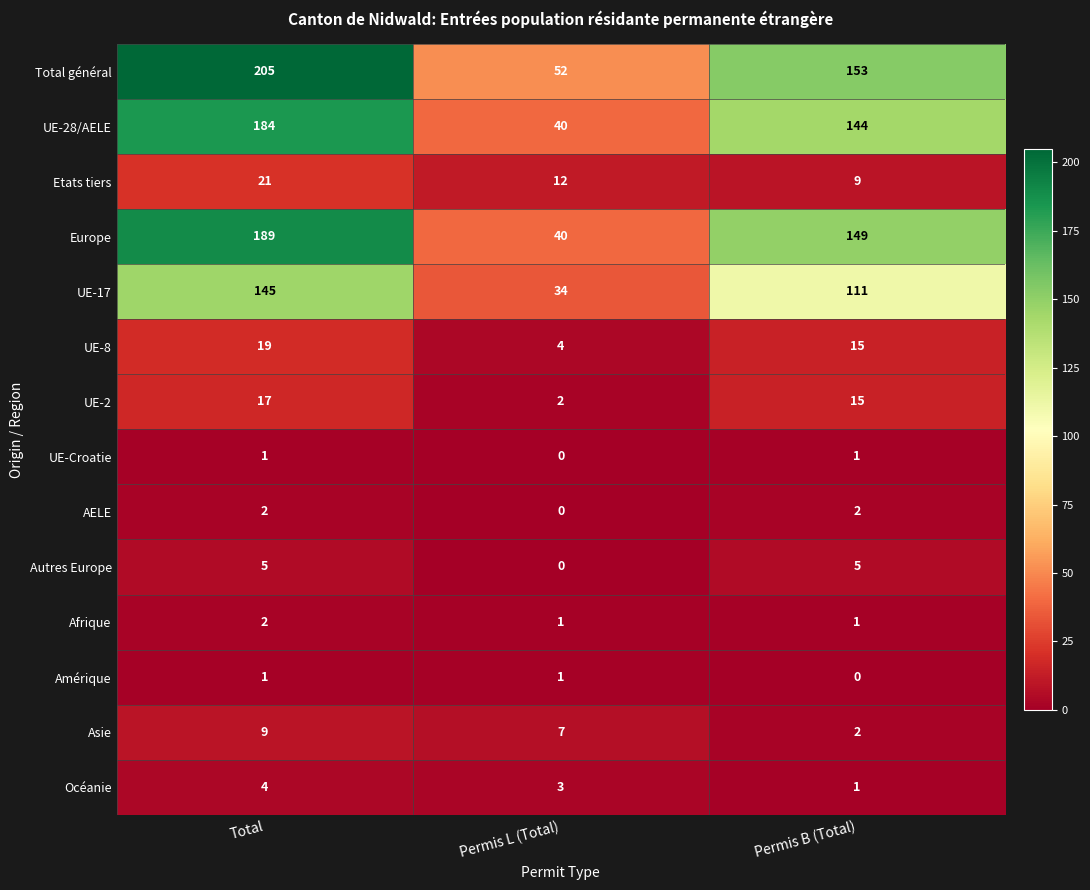

How many data points does each series have?

3